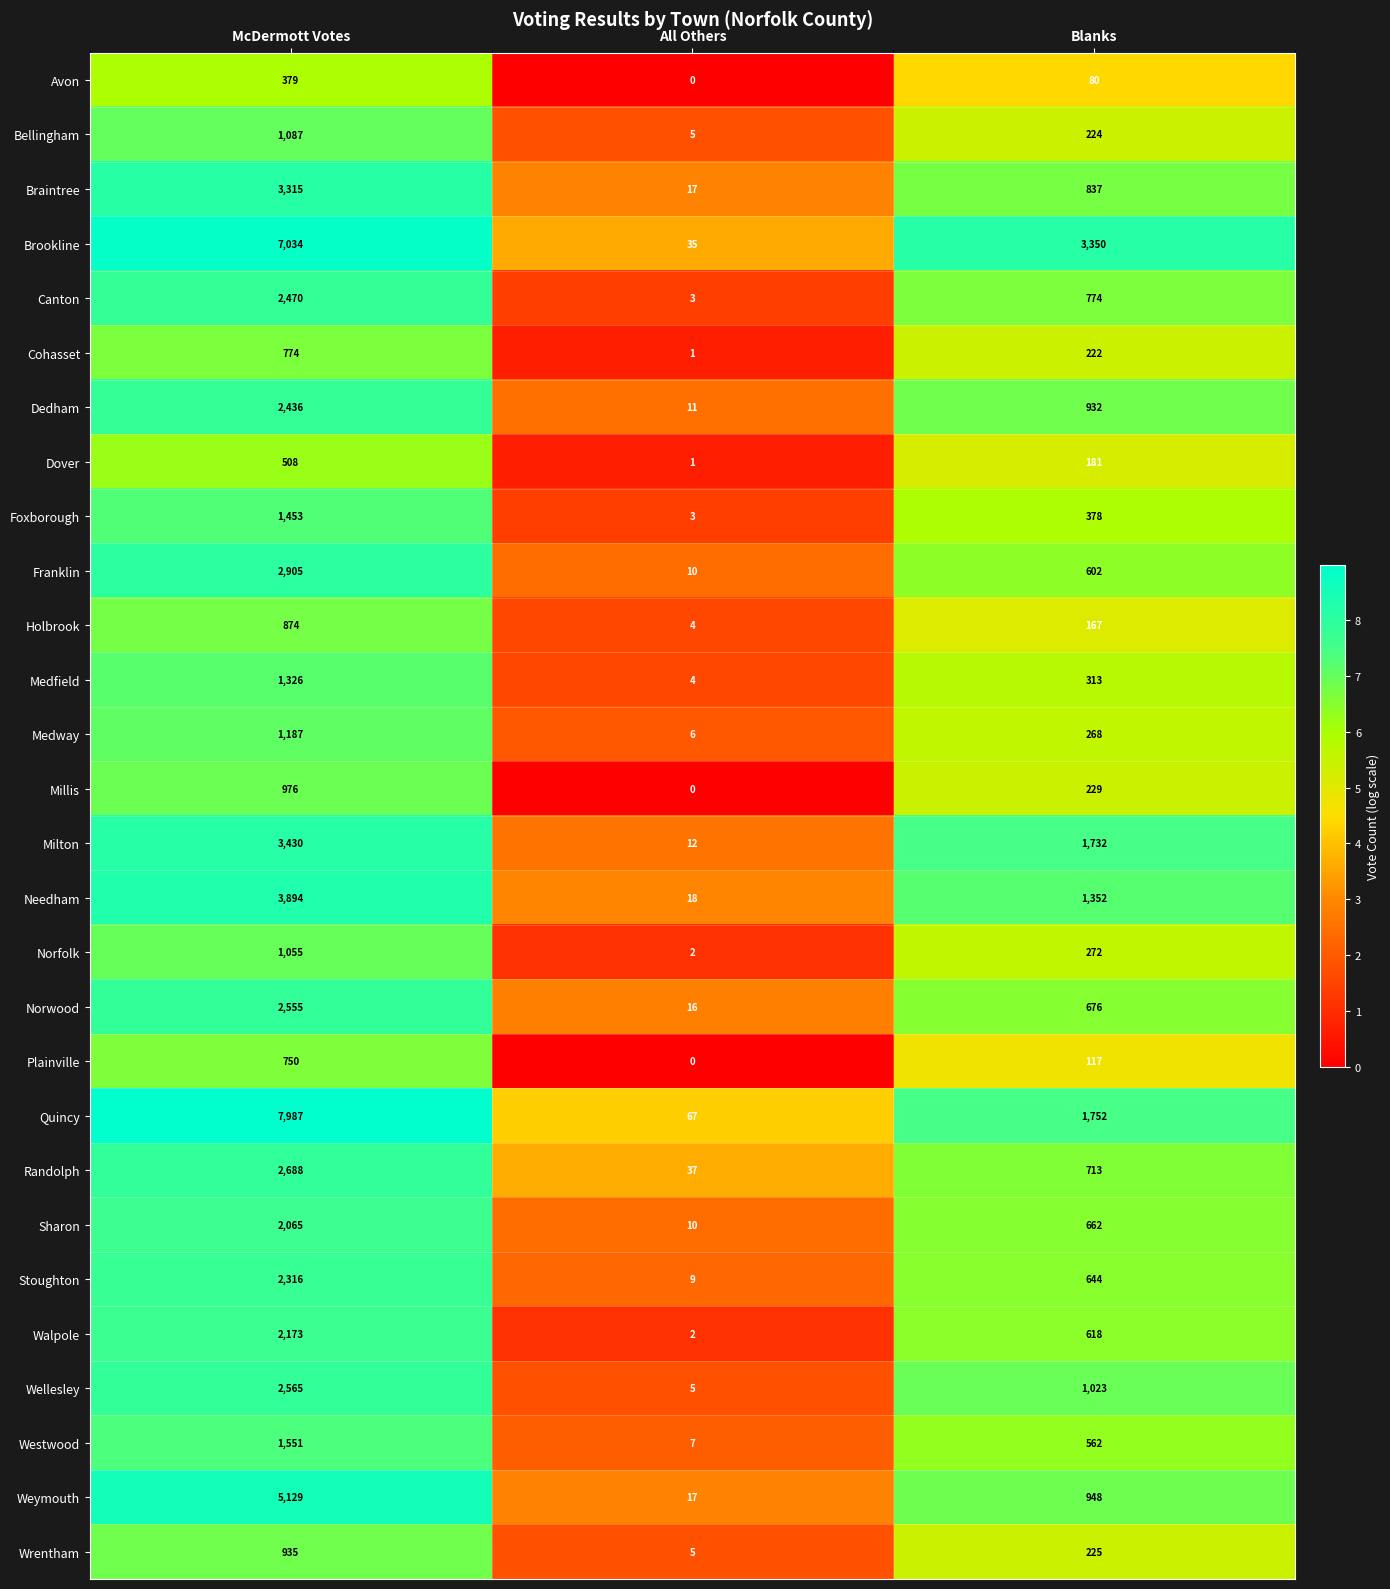

At which category does the chart reach its minimum across all series?

All Others